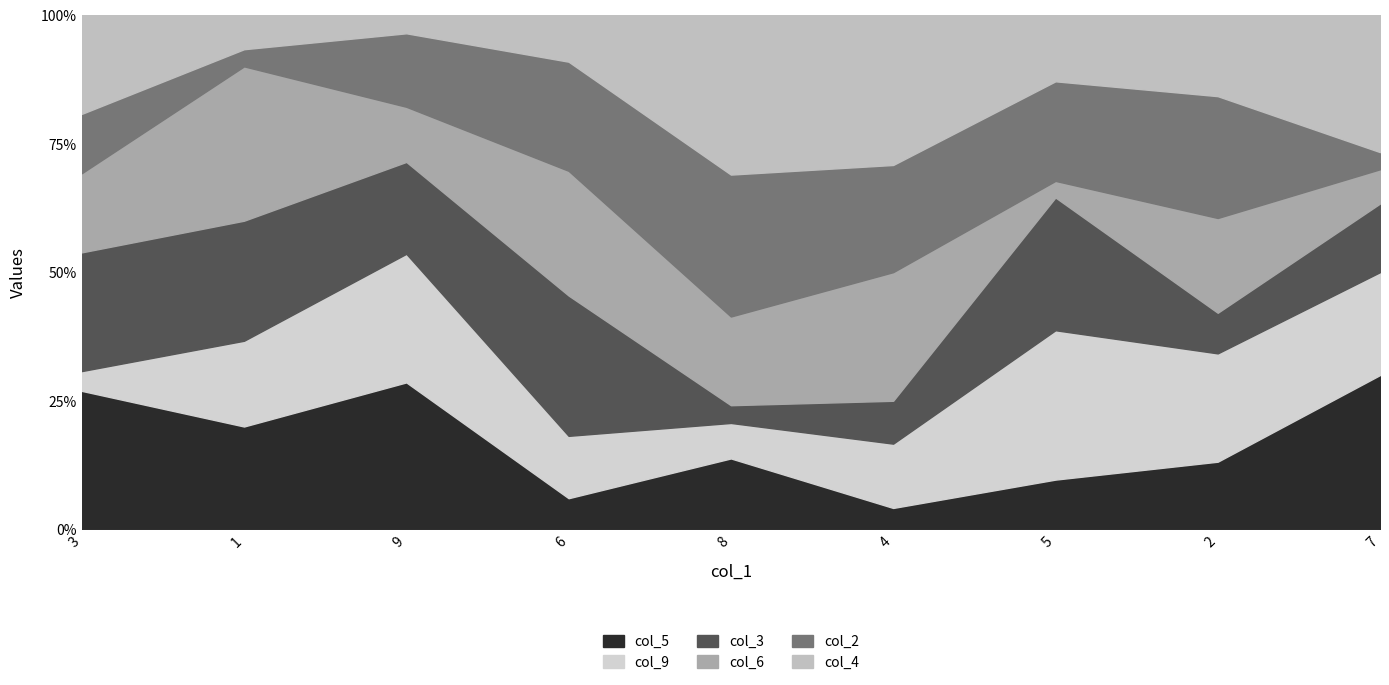

Which series ends up on top after the final intersection of col_9 and col_5?

col_5